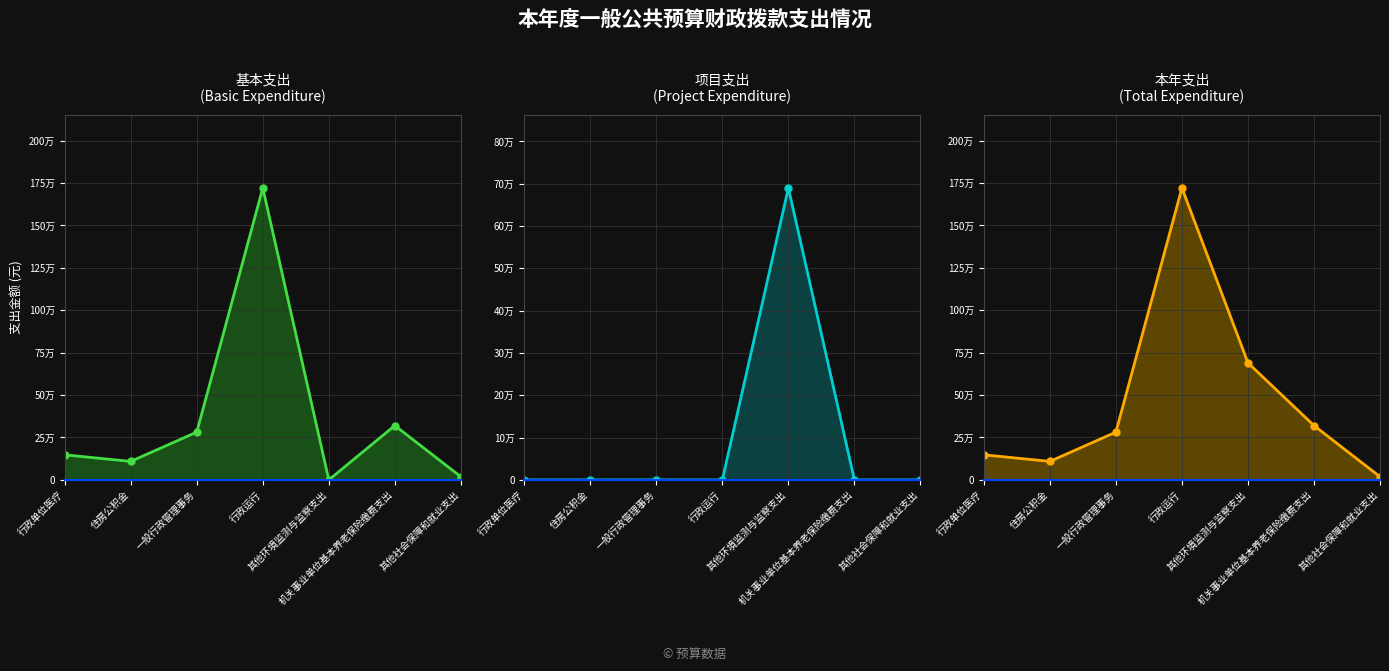

Rank the series by their average value, from lowest to highest.

项目支出, 基本支出, 本年支出